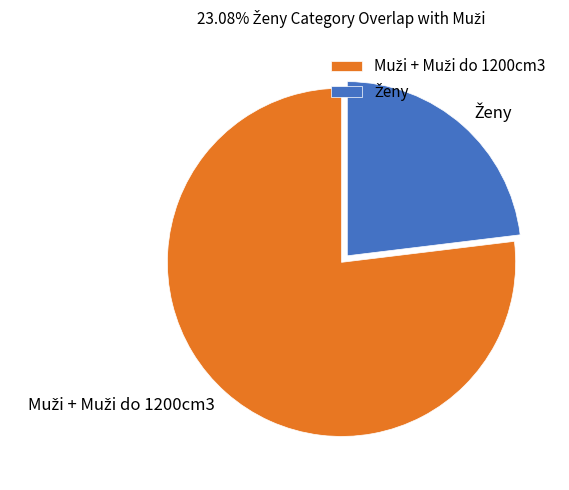

Is there any slice that represents more than half of the pie?

Yes